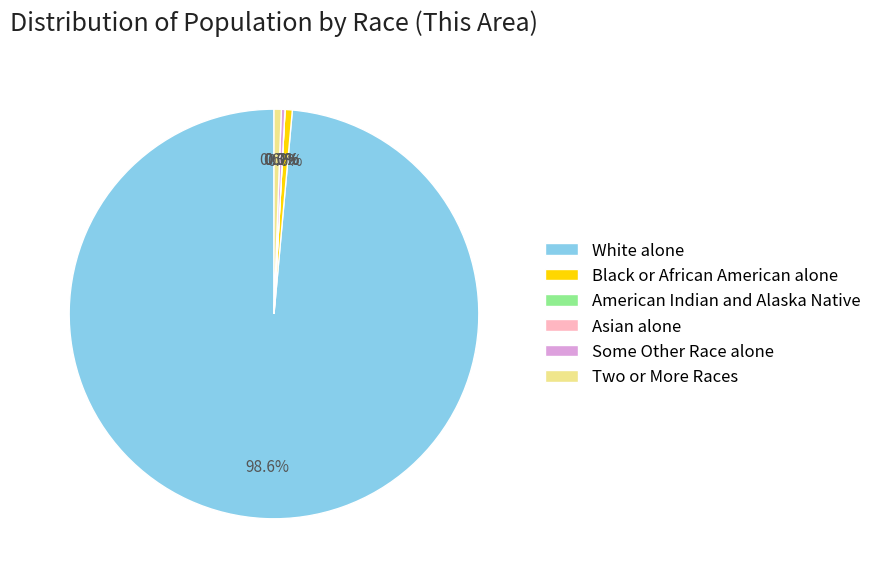

Which category has the smallest portion of the pie?

American Indian and Alaska Native